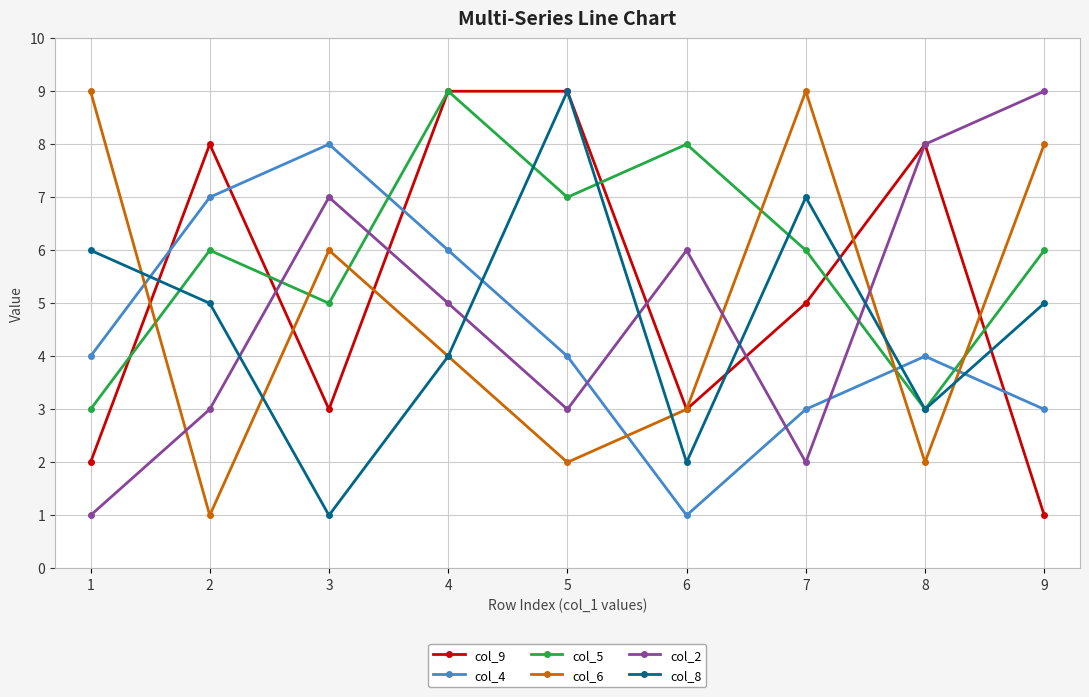

Reading left to right, what are all the values shown in this chart?

col_9: 2	8	3	9	9	3	5	8	1
col_4: 4	7	8	6	4	1	3	4	3
col_5: 3	6	5	9	7	8	6	3	6
col_6: 9	1	6	4	2	3	9	2	8
col_2: 1	3	7	5	3	6	2	8	9
col_8: 6	5	1	4	9	2	7	3	5